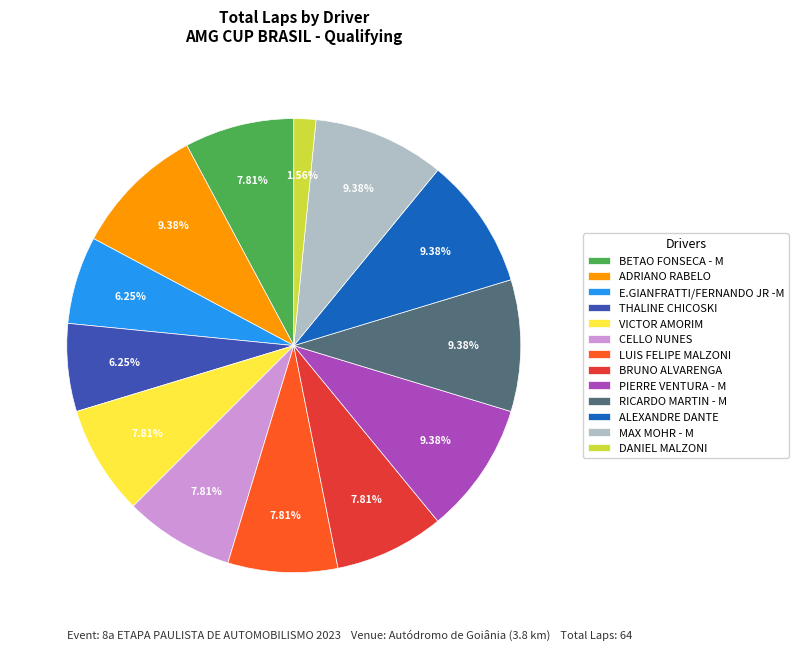

The THALINE CHICOSKI slice represents 1% of the pie. True or false?

False